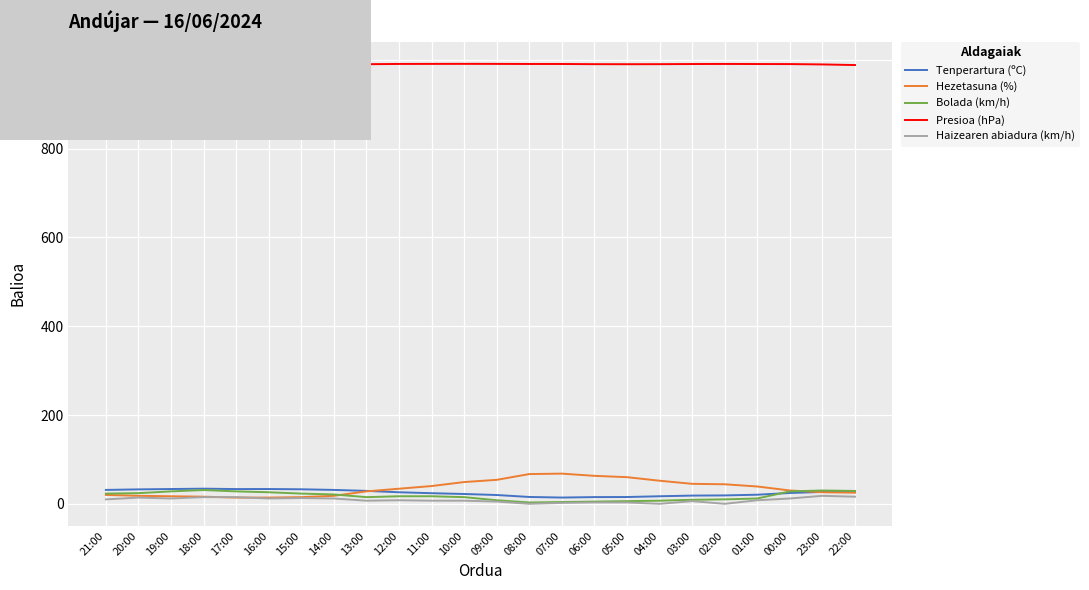

True or false: Presioa (hPa) and Bolada (km/h) cross at least once.

False